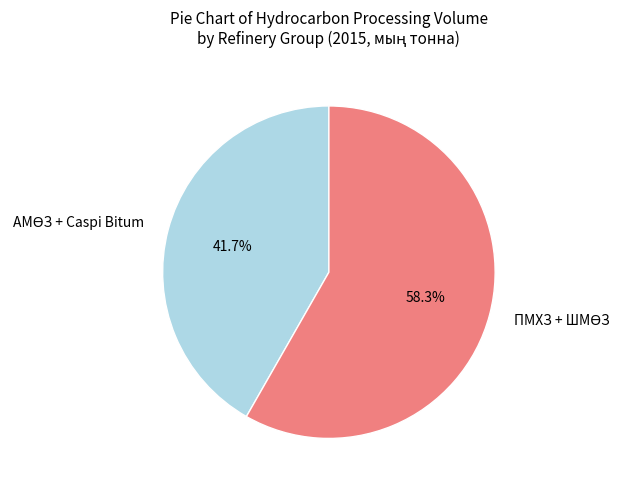

How many segments does this pie chart have?

2